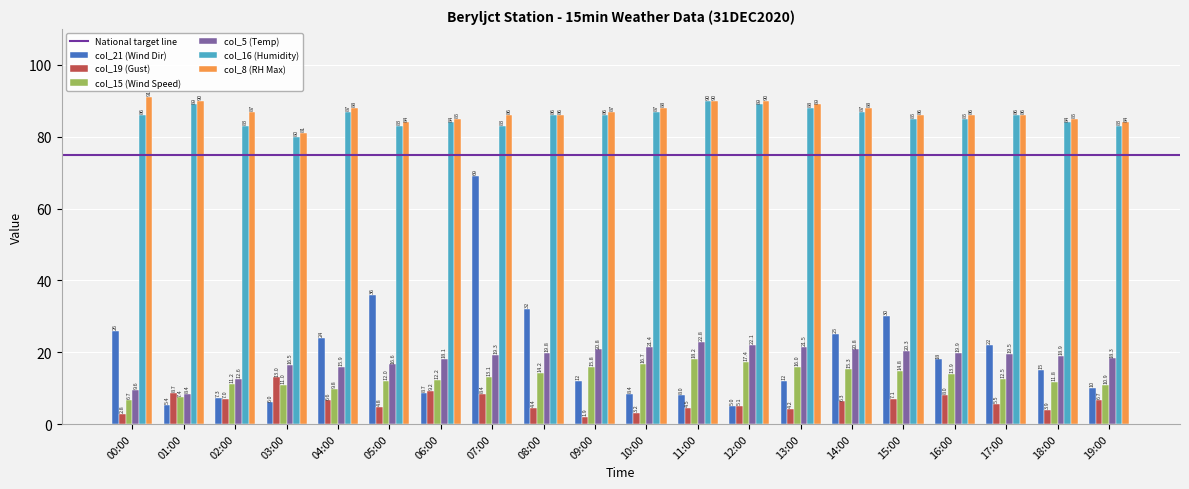

Reading right to left, list all the values displayed in this chart.

col_21 (Wind Dir): 19:00=10.0	18:00=15.0	17:00=22.0	16:00=18.0	15:00=30.0	14:00=25.0	13:00=12.0	12:00=5.0	11:00=8.0	10:00=8.4	09:00=12.0	08:00=32.0	07:00=69.0	06:00=8.7	05:00=36.0	04:00=24.0	03:00=6.0	02:00=7.3	01:00=5.4	00:00=26.0
col_19 (Gust): 19:00=6.7	18:00=3.9	17:00=5.5	16:00=8.0	15:00=7.1	14:00=6.3	13:00=4.2	12:00=5.1	11:00=4.5	10:00=3.2	09:00=1.9	08:00=4.4	07:00=8.4	06:00=9.2	05:00=4.8	04:00=6.6	03:00=13.0	02:00=7.0	01:00=8.7	00:00=2.8
col_15 (Wind Speed): 19:00=10.9	18:00=11.8	17:00=12.5	16:00=13.9	15:00=14.8	14:00=15.3	13:00=16.0	12:00=17.4	11:00=18.2	10:00=16.7	09:00=15.8	08:00=14.2	07:00=13.1	06:00=12.2	05:00=12.0	04:00=9.8	03:00=11.0	02:00=11.2	01:00=7.4	00:00=6.7
col_5 (Temp): 19:00=18.3	18:00=18.9	17:00=19.5	16:00=19.9	15:00=20.3	14:00=20.8	13:00=21.5	12:00=22.1	11:00=22.8	10:00=21.4	09:00=20.8	08:00=19.8	07:00=19.3	06:00=18.1	05:00=16.6	04:00=15.9	03:00=16.5	02:00=12.6	01:00=8.4	00:00=9.6
col_16 (Humidity): 19:00=83.0	18:00=84.0	17:00=86.0	16:00=85.0	15:00=85.0	14:00=87.0	13:00=88.0	12:00=89.0	11:00=90.0	10:00=87.0	09:00=86.0	08:00=86.0	07:00=83.0	06:00=84.0	05:00=83.0	04:00=87.0	03:00=80.0	02:00=83.0	01:00=89.0	00:00=86.0
col_8 (RH Max): 19:00=84.0	18:00=85.0	17:00=86.0	16:00=86.0	15:00=86.0	14:00=88.0	13:00=89.0	12:00=90.0	11:00=90.0	10:00=88.0	09:00=87.0	08:00=86.0	07:00=86.0	06:00=85.0	05:00=84.0	04:00=88.0	03:00=81.0	02:00=87.0	01:00=90.0	00:00=91.0